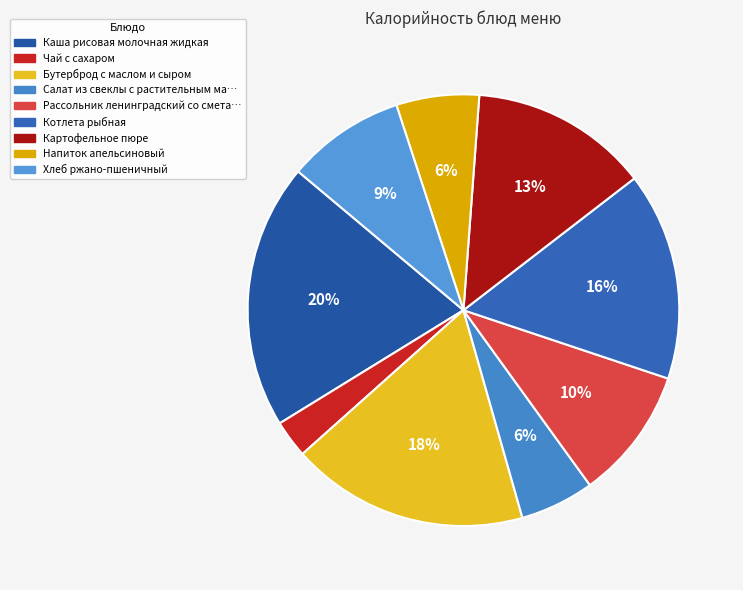

How many slices are in this pie chart?

9